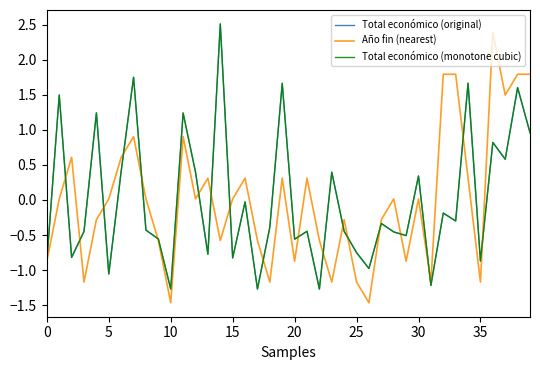

Does the chart display data point markers on the line(s)?

No